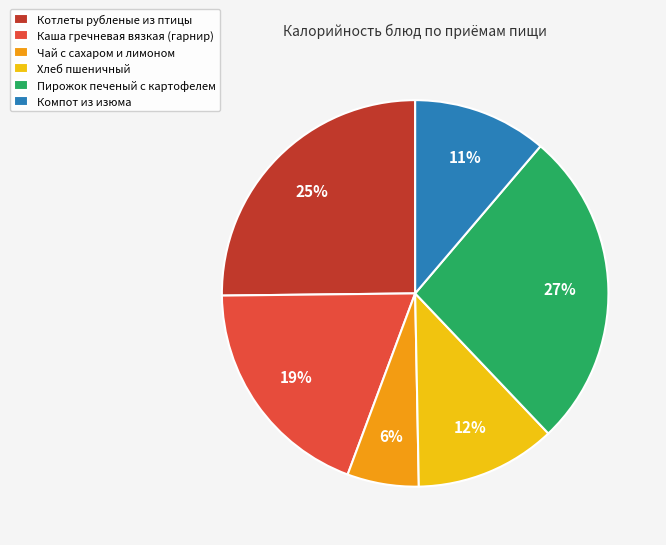

To the nearest percent, what is the average slice percentage?

17%